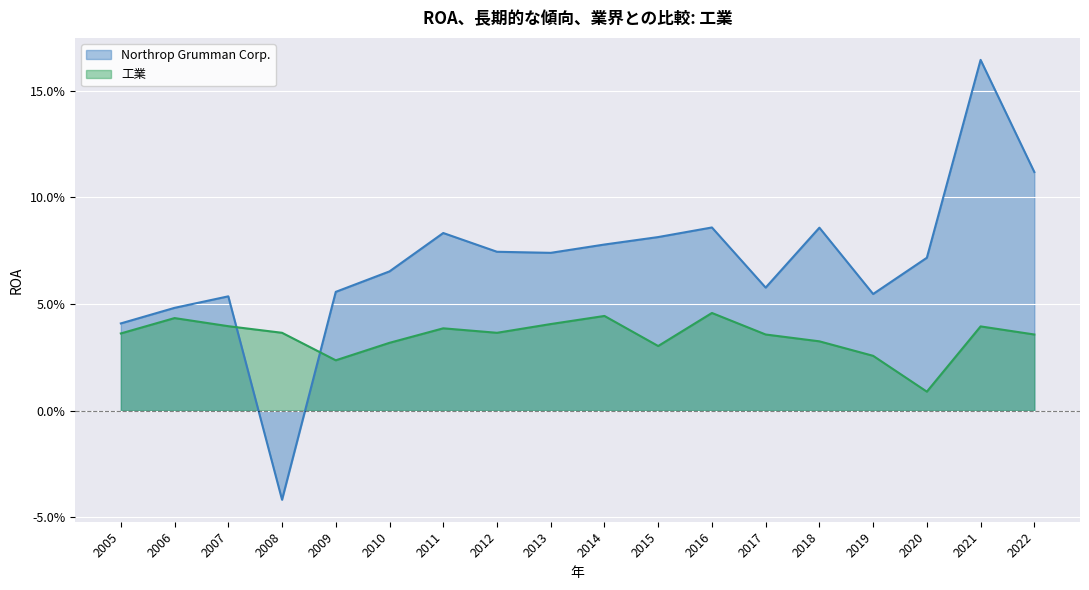

How many intersections are there between Northrop Grumman Corp. and 工業?

2